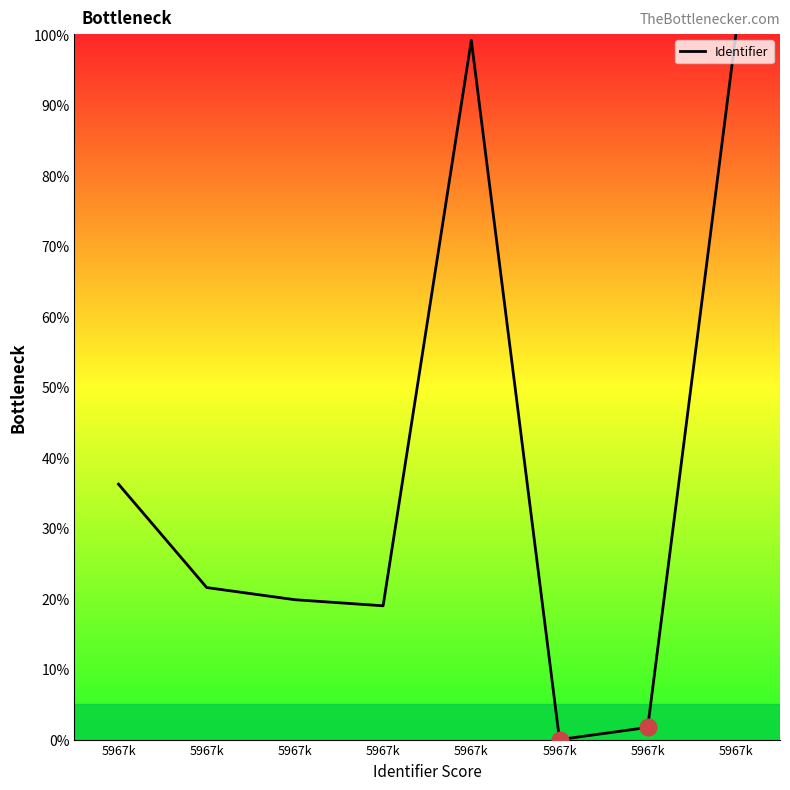

How many categories are shown in the chart?

8